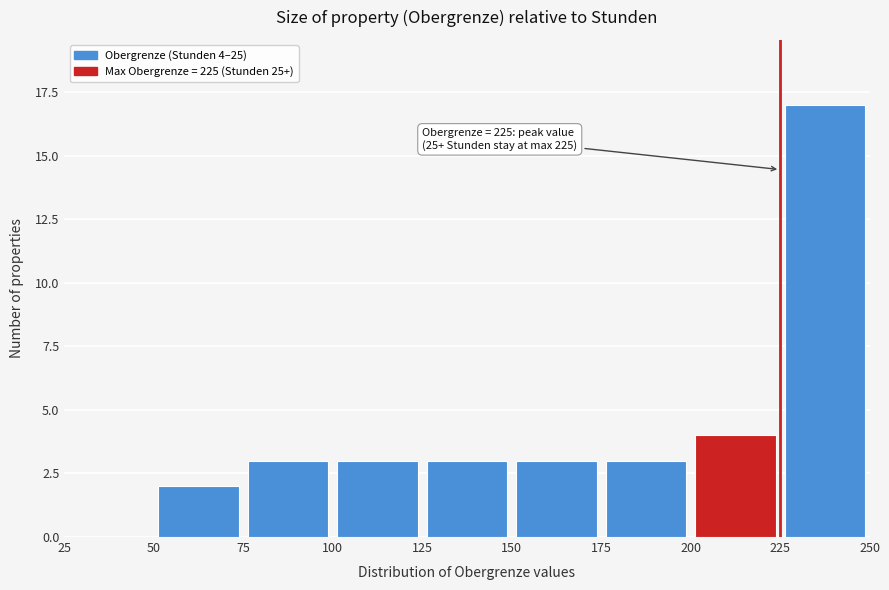

Which range on the x-axis has the tallest bar?

225 to 250